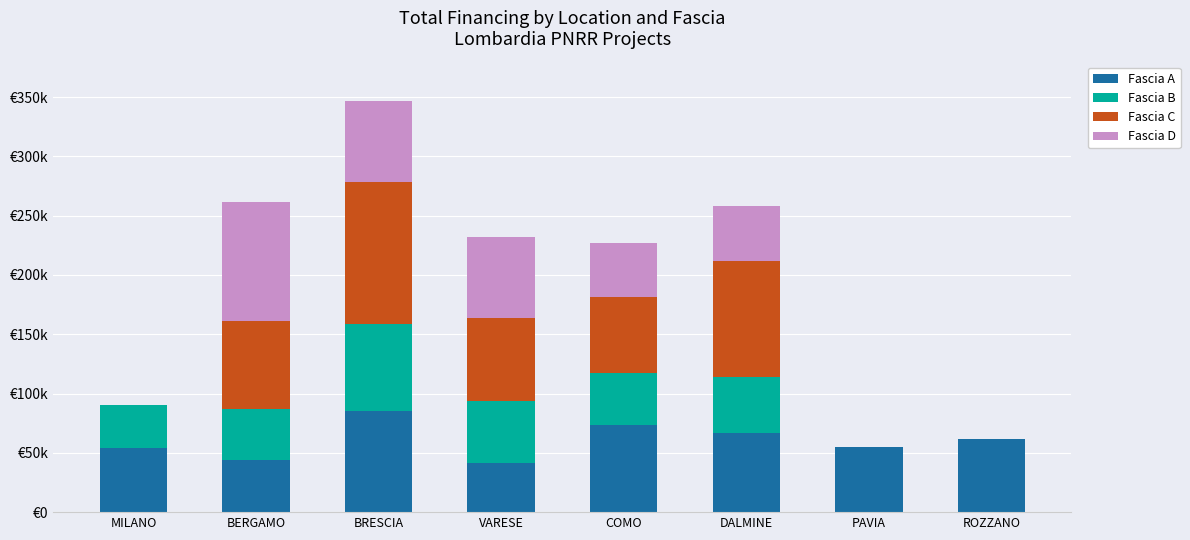

What is the sum of all Fascia A values?

481069.8